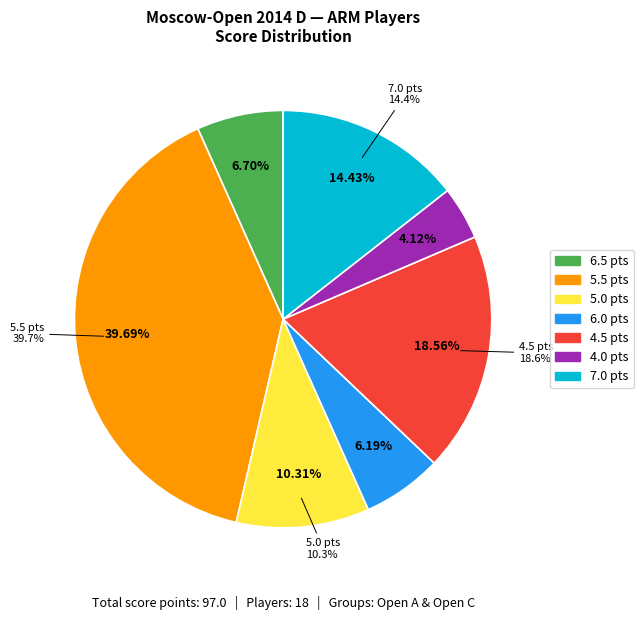

Does any single category account for the majority?

No